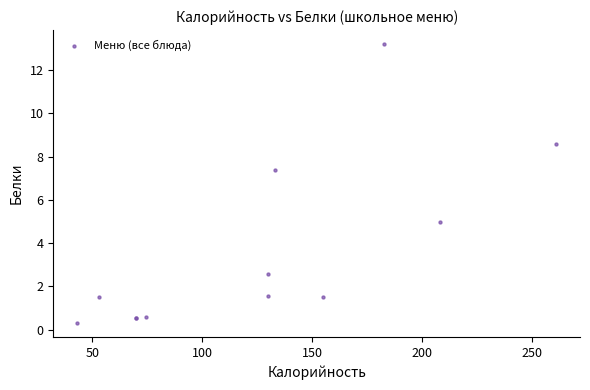

What Y value in the scatter plot is closest to 6?

5.0